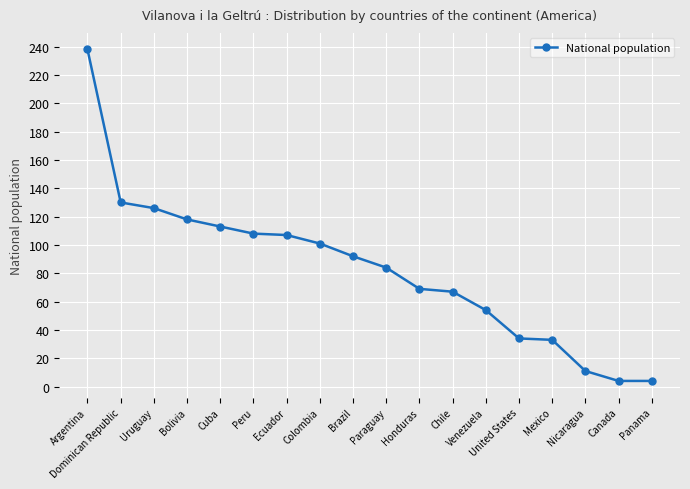

Between Argentina and Paraguay, which is larger?

Argentina